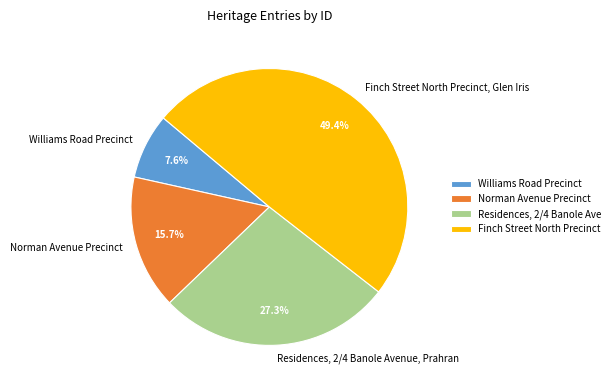

What portion of the pie excludes Finch Street North Precinct, Glen Iris?

50.6%